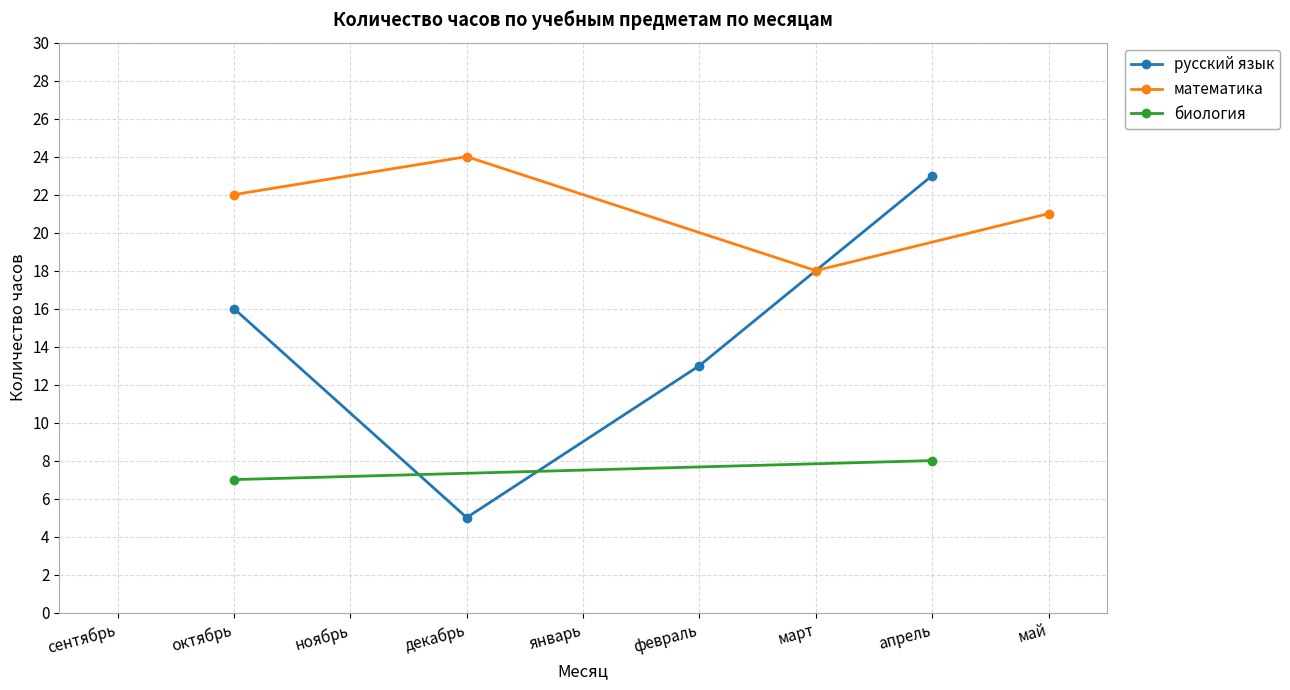

Rank the categories by математика value from highest to lowest.

декабрь, октябрь, май, март